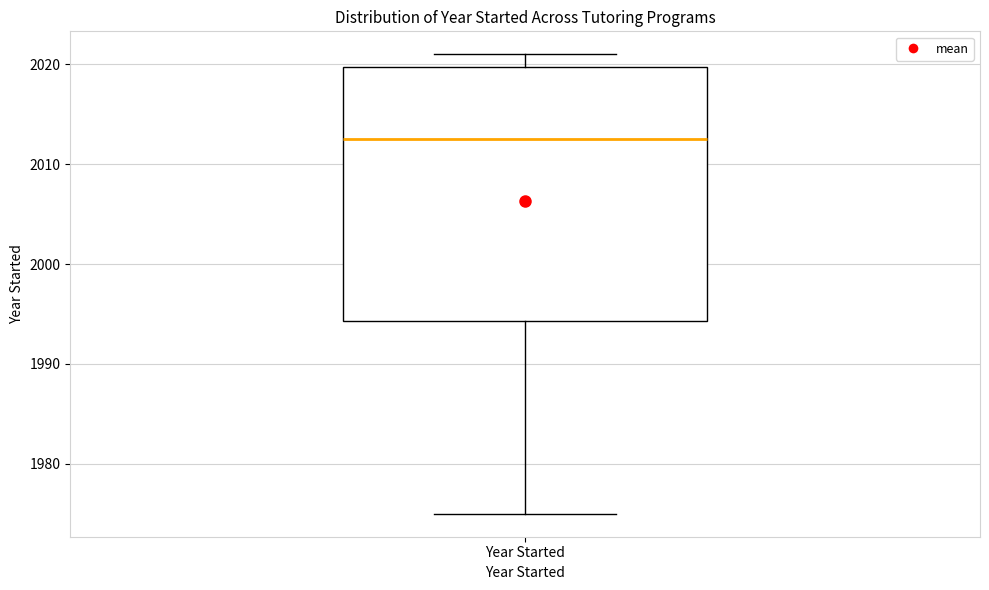

Read this box plot against the y-axis: the position of the median line, the range covered by the box, and the ends of both whiskers. The values are not printed on the chart, so give them approximately, as read against the axis.

median 2013, box 1994 to 2020, whiskers 1975 to 2021